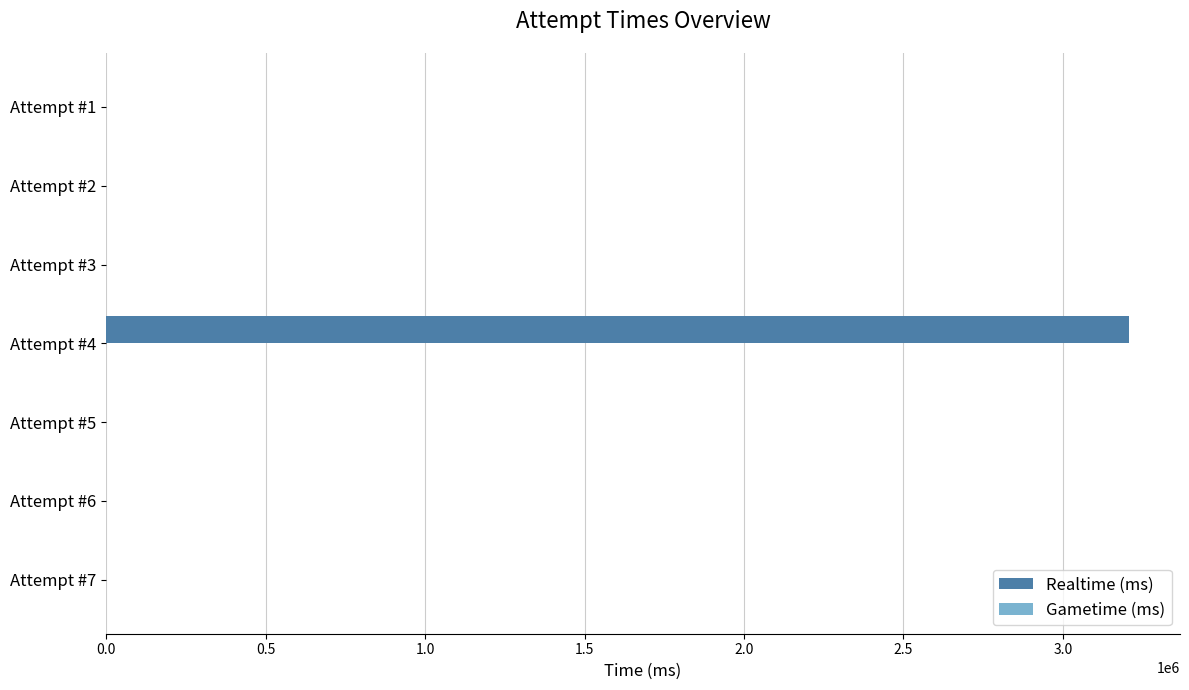

What is the change in value from Attempt #4 to Attempt #3?

-3206744